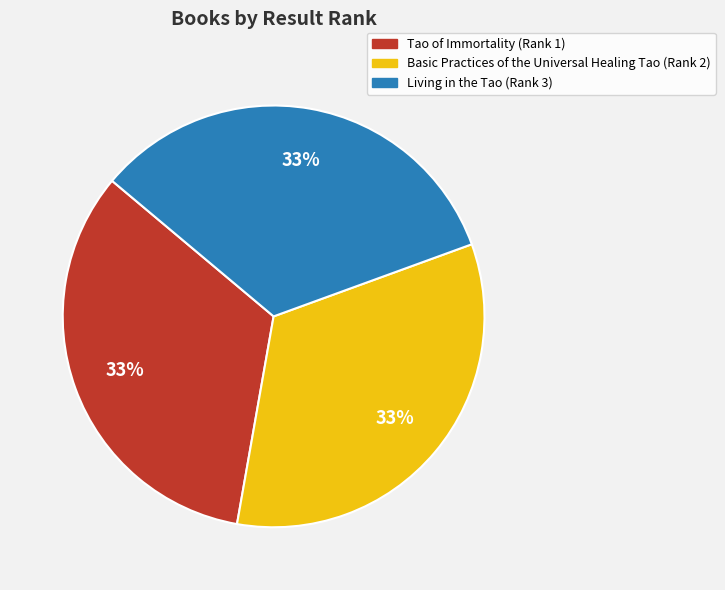

To the nearest percent, what percentage of the pie is Basic Practices of the Universal Healing Tao?

33%